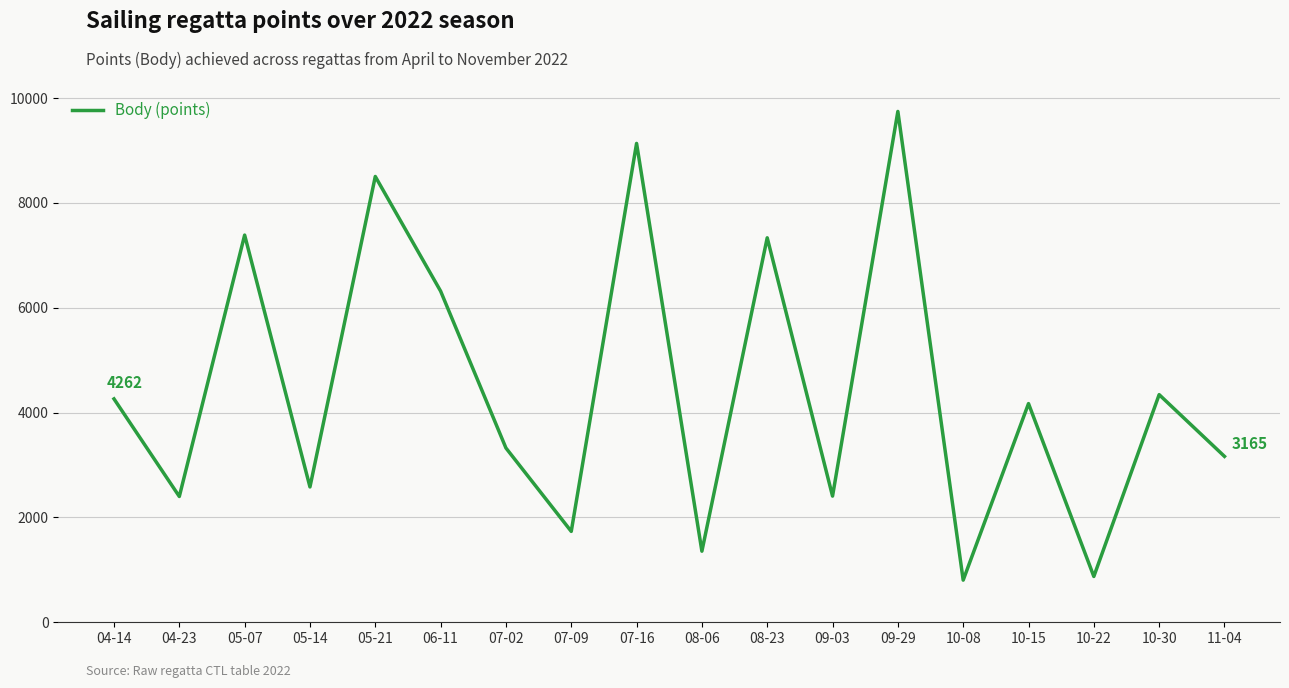

What is the difference between the values at 10-30 and 07-02?

1018